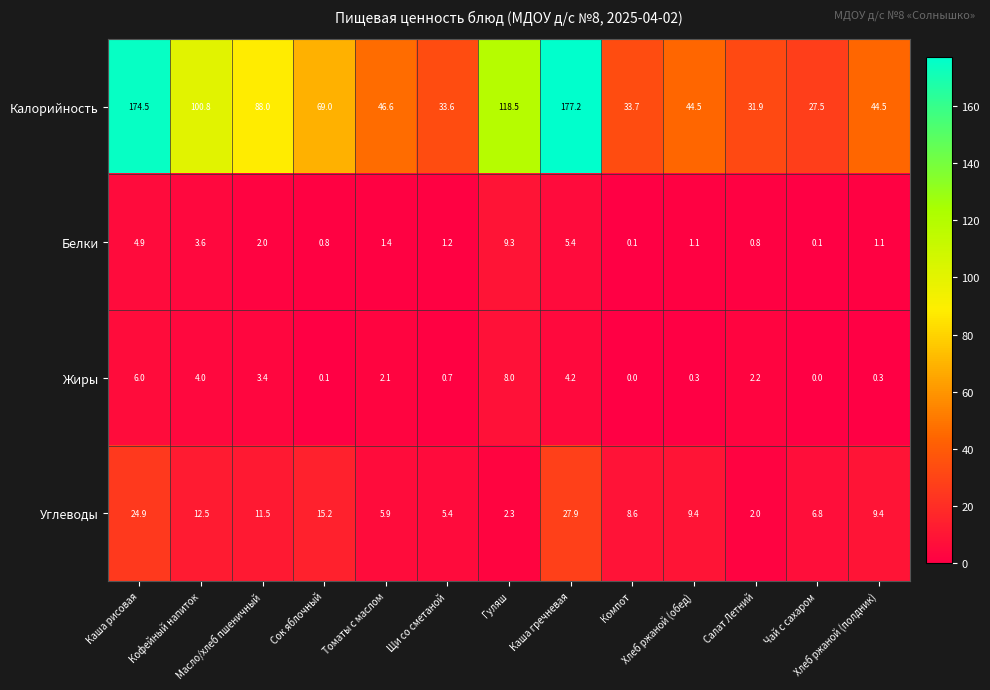

What is the greatest value displayed?

177.2